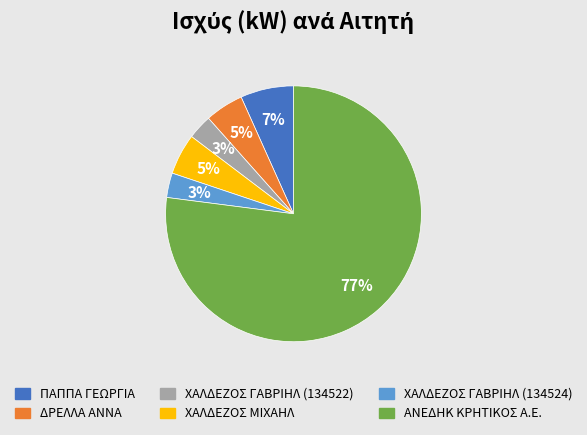

To the nearest percent, what portion does ΧΑΛΔΕΖΟΣ ΜΙΧΑΗΛ represent?

5%